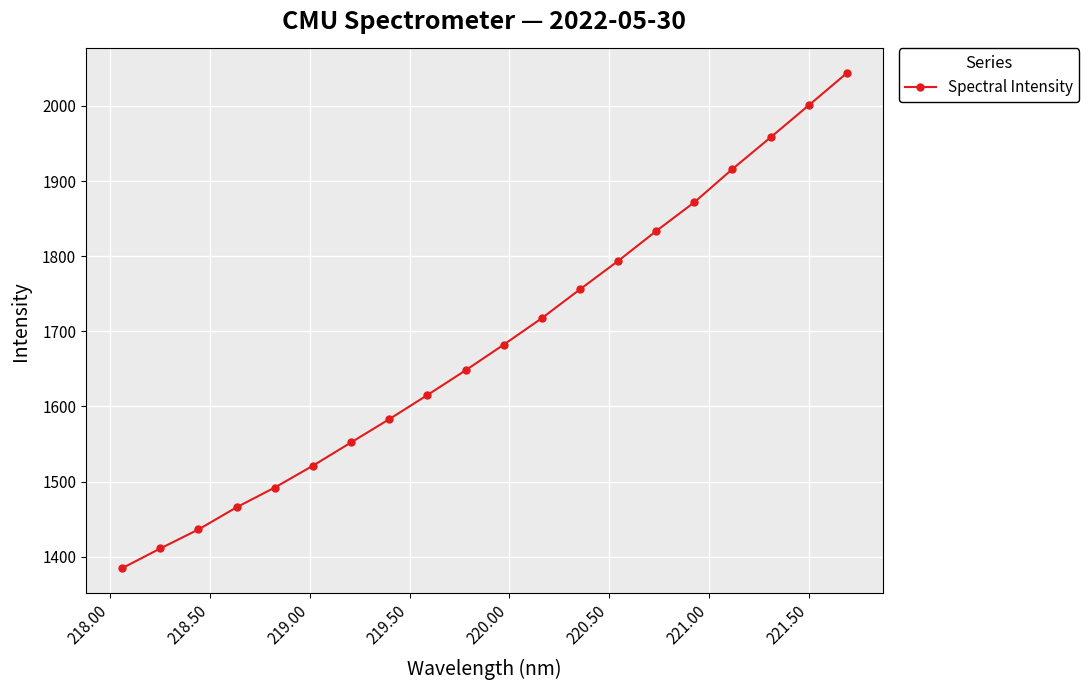

What is the average value?

1684.1